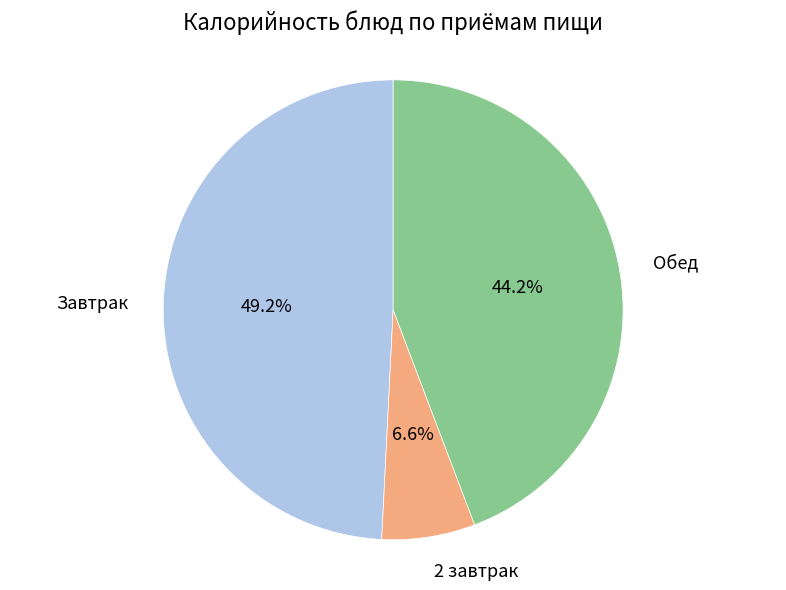

Is the sum of 2 завтрак and Обед greater than half?

Yes